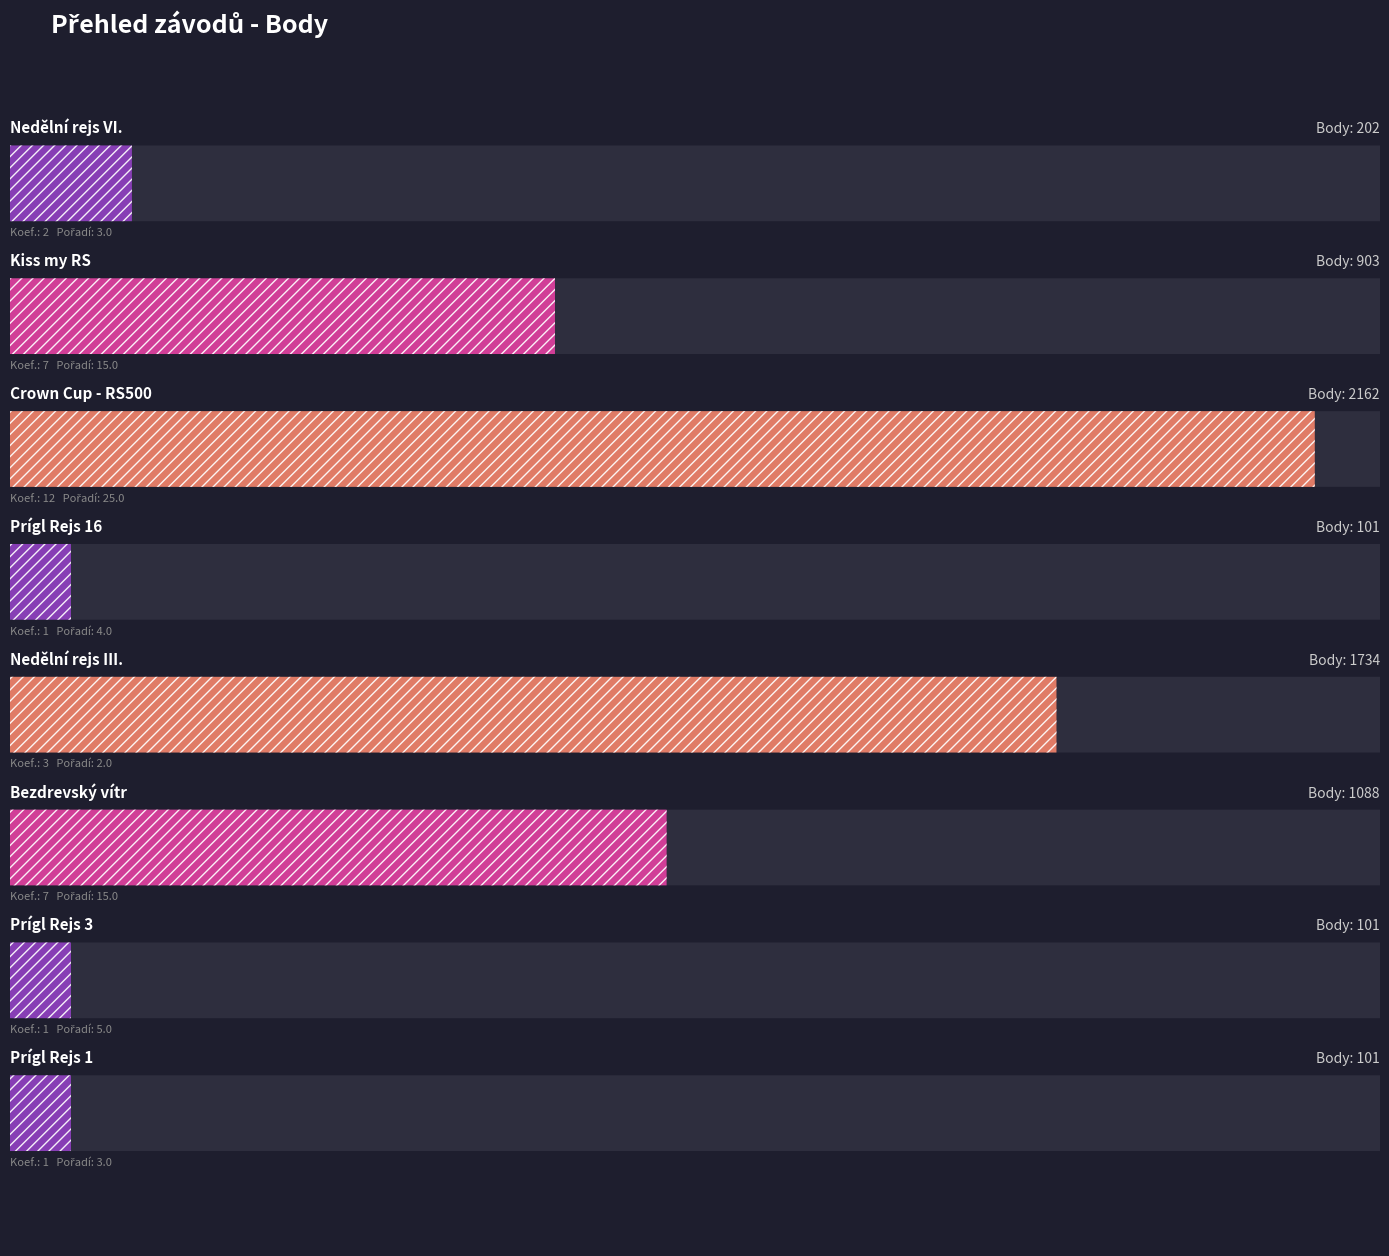

What is the label of the 7th bar from the right?

Kiss my RS